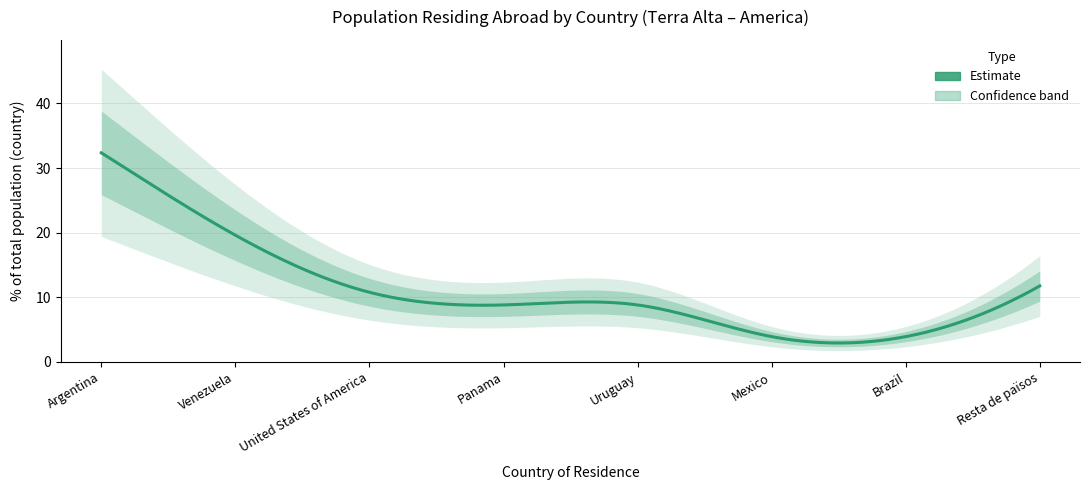

What position from the left is Argentina?

1